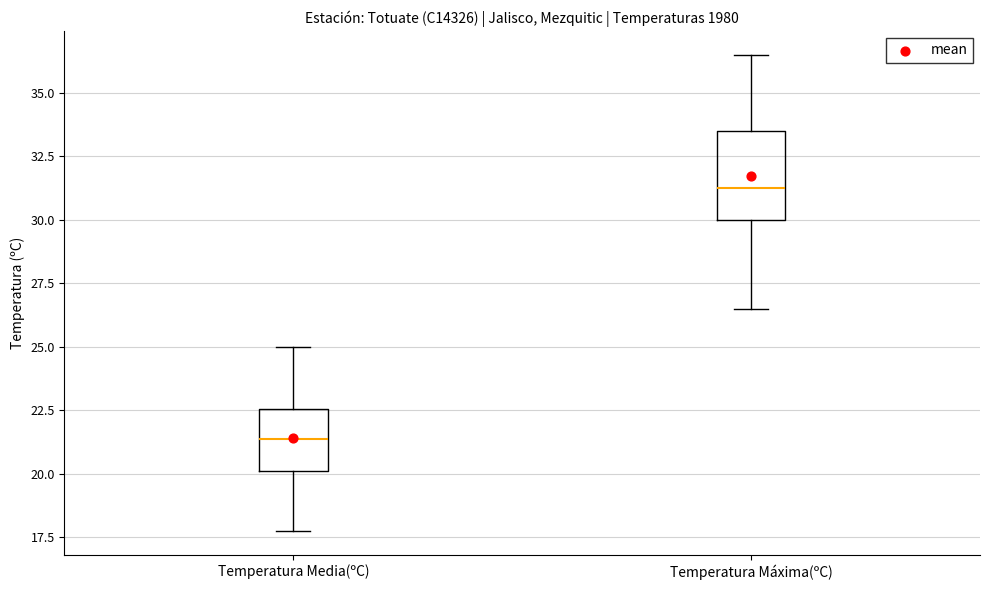

Reading left to right, read every box against the y-axis: the position of its median line, the range the box covers, and the ends of its whiskers. The values are not printed on the chart, so give them approximately, as read against the axis.

Temperatura Media(ºC): median 21.5, box 20.0 to 22.5, whiskers 18.0 to 25.0
Temperatura Máxima(ºC): median 31.5, box 30.0 to 33.5, whiskers 26.5 to 36.5